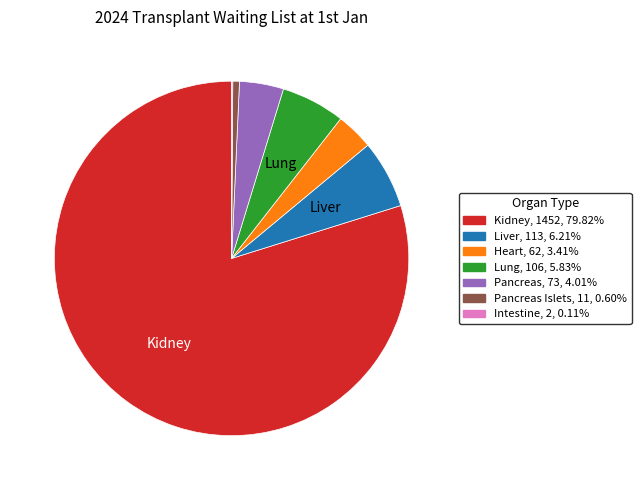

Do Pancreas Islets, 11, 0.60% and Kidney, 1452, 79.82% together represent more than half of the pie?

Yes